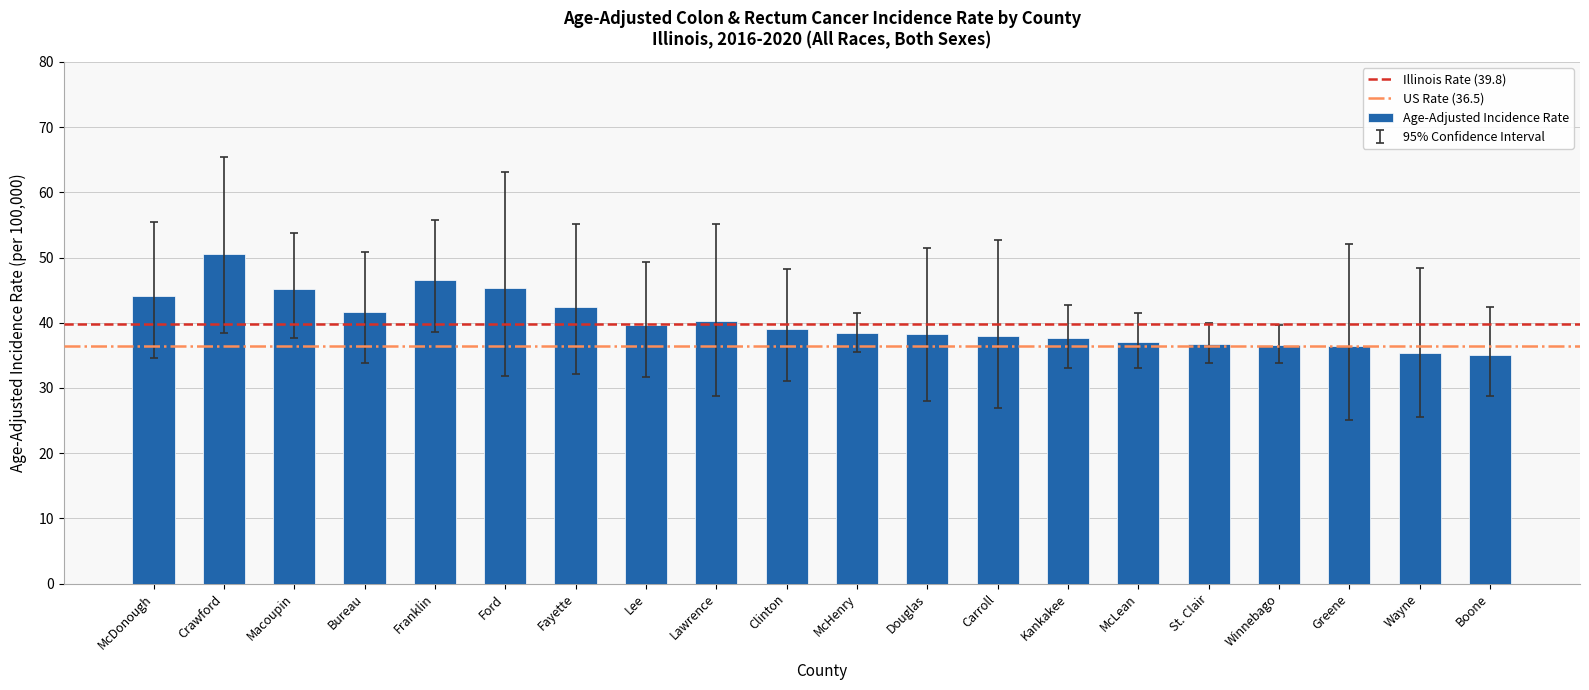

True or false: the data shows 39.7 at Lee.

True